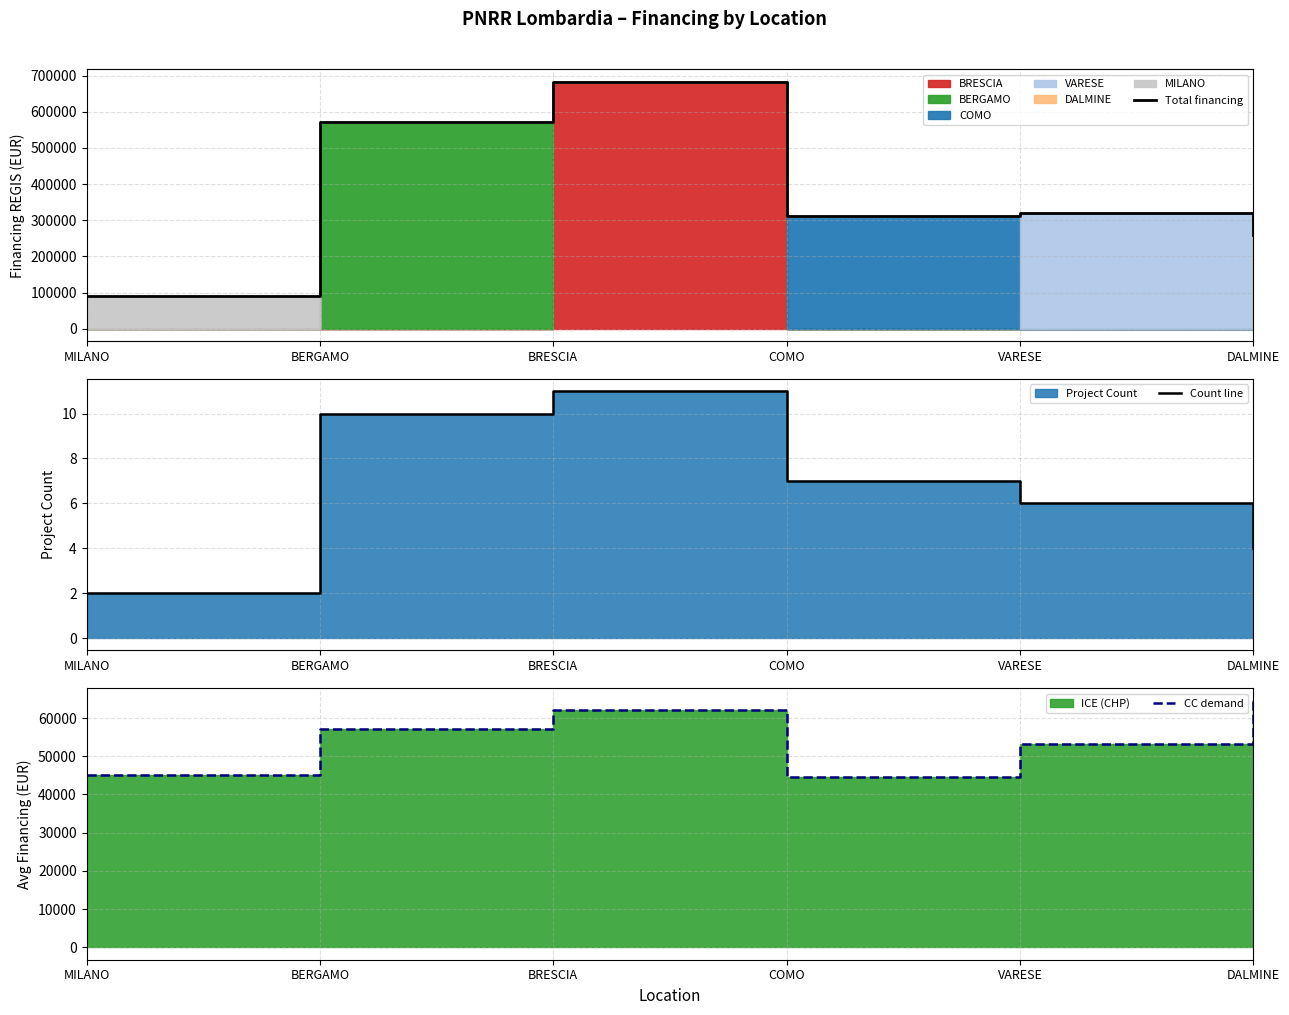

What is the sum of the Total financing values at BRESCIA and BERGAMO?

1253874.9